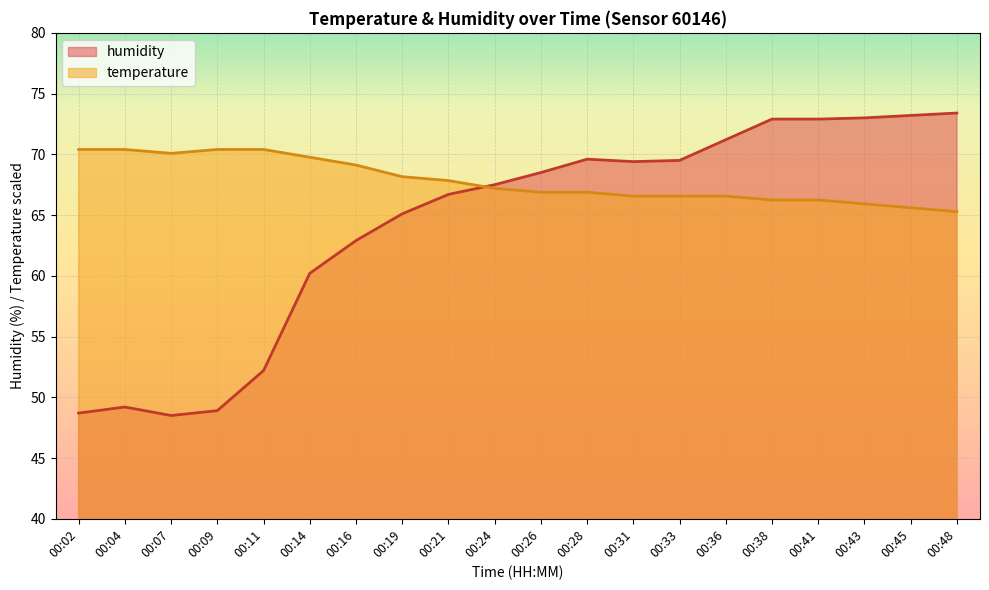

Between 00:02 and 00:48, which series saw the biggest shift?

humidity